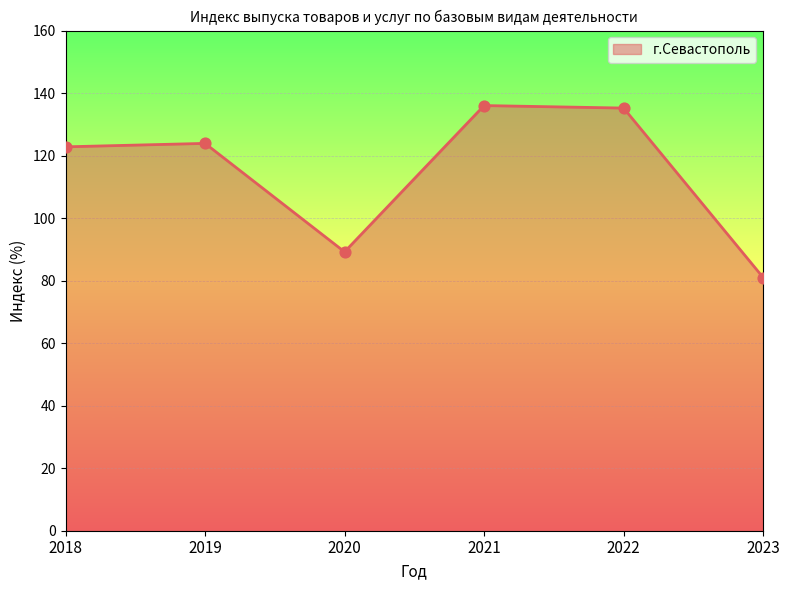

What is the change in value from 2021 to 2022?

-0.8